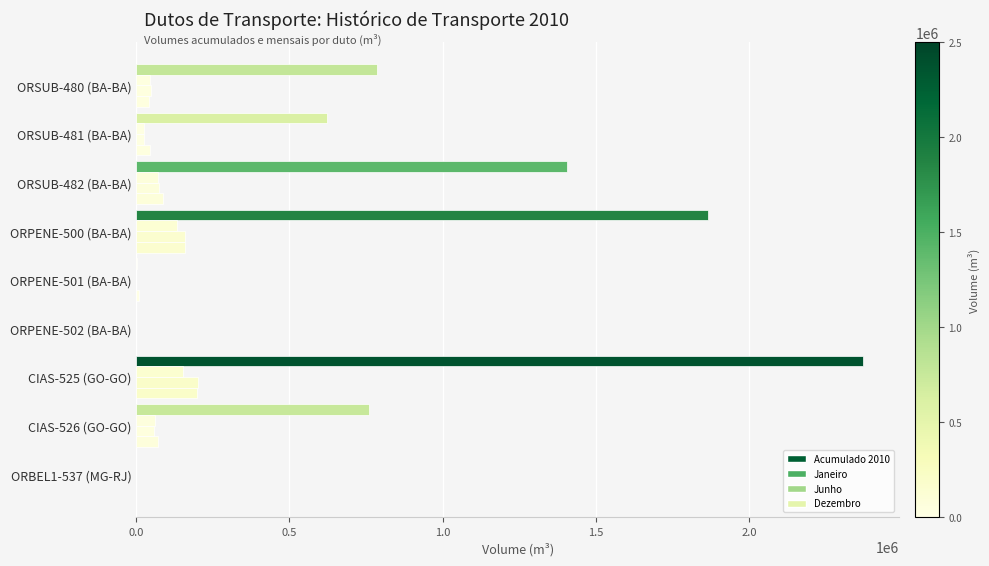

Count the number of data series in this chart.

4